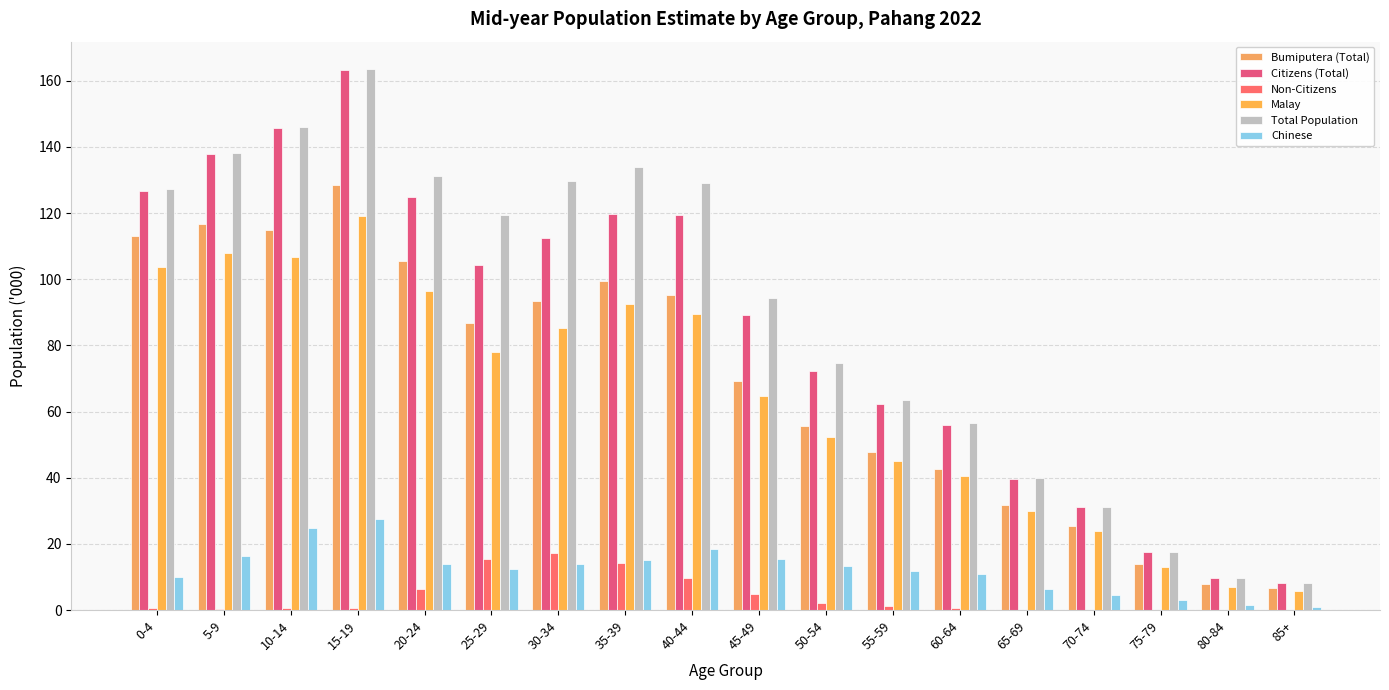

The value of Malay at 0-4 is 68.8. True or false?

False